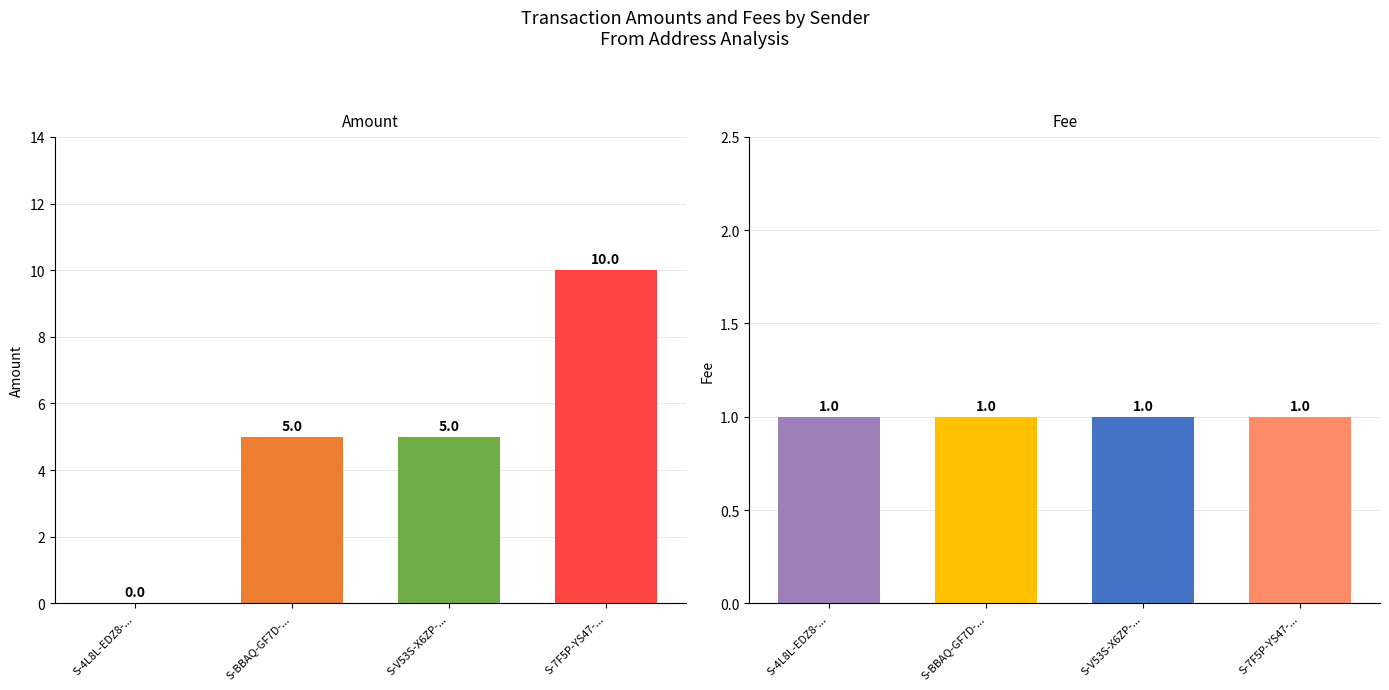

Reading left to right, what are all the values shown in this chart?

Amount: S-4L8L-EDZ8-ZZK3-AM93Q=0	S-BBAQ-GF7D-Z6LX-3U7B6=5	S-V53S-X6ZP-ZRAR-DP2YB=5	S-7F5P-YS47-LB6B-7CST4=10
Fee: S-4L8L-EDZ8-ZZK3-AM93Q=1	S-BBAQ-GF7D-Z6LX-3U7B6=1	S-V53S-X6ZP-ZRAR-DP2YB=1	S-7F5P-YS47-LB6B-7CST4=1